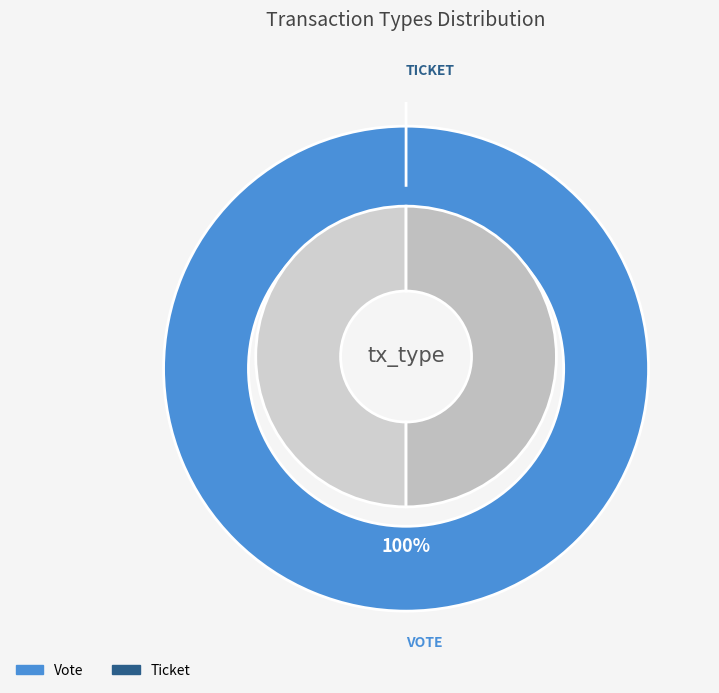

To the nearest percent, what is the difference between the Ticket and Vote slice percentages?

100%